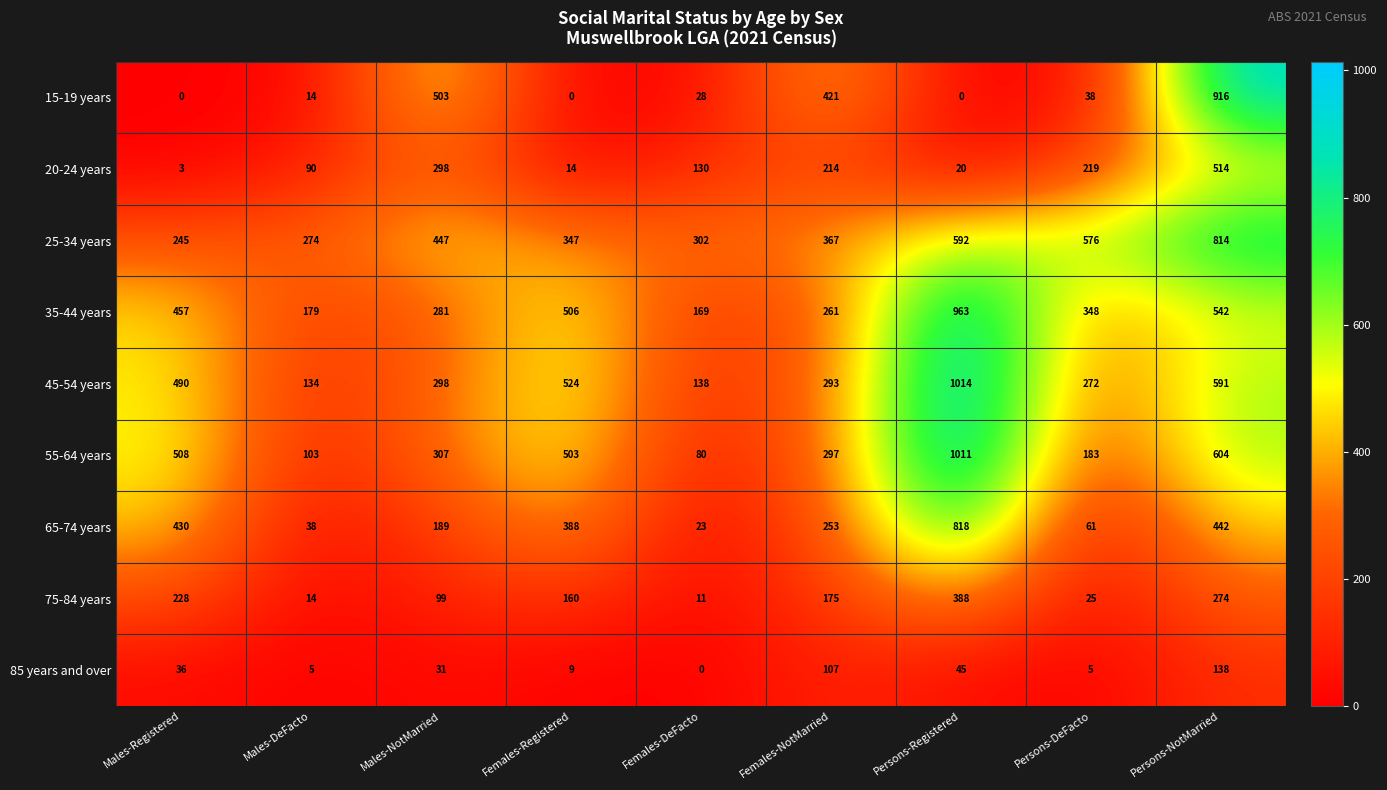

At which label does 55-64 years first exceed 307?

Males-Registered